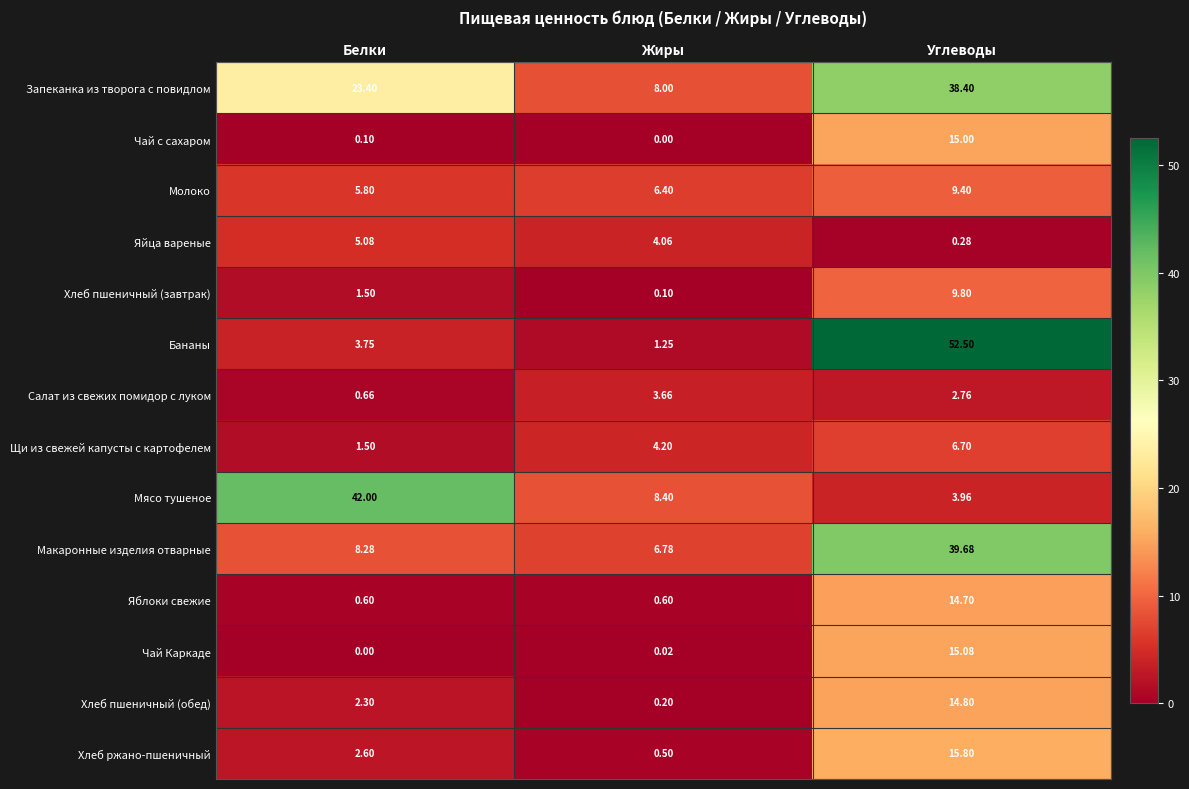

Which series has the widest spread of values?

Бананы